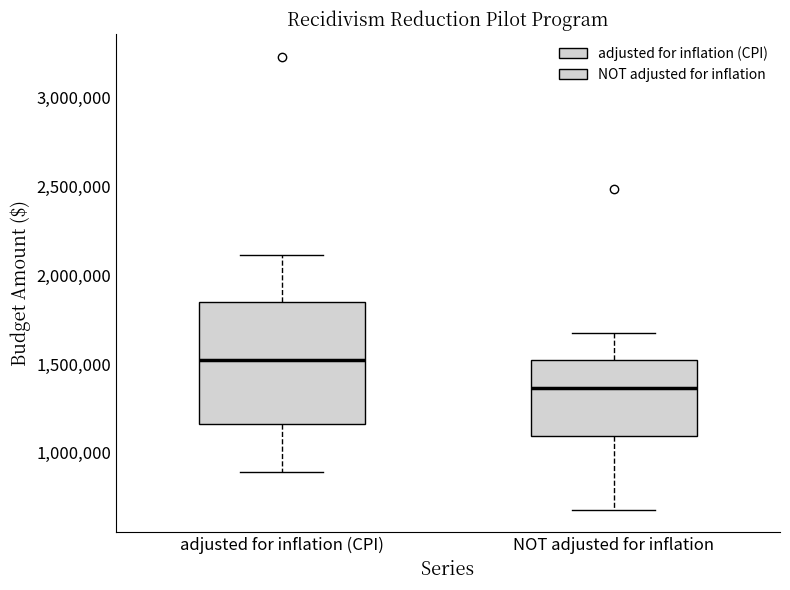

Which box's median line is the highest?

adjusted for inflation (CPI)